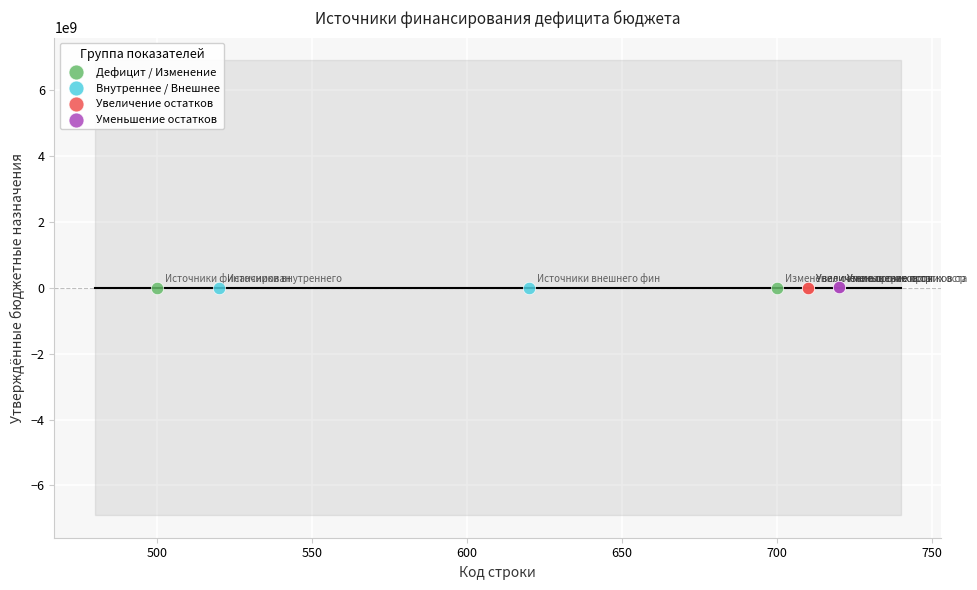

What are all the series names shown in the legend?

Дефицит / Изменение, Внутреннее / Внешнее, Увеличение остатков, Уменьшение остатков